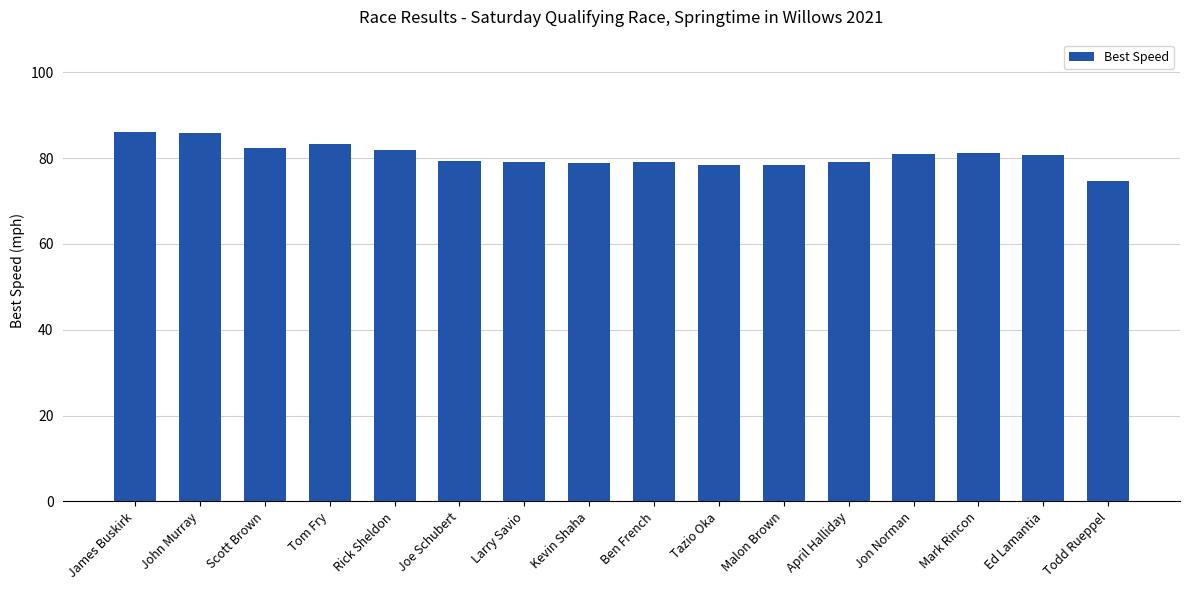

What is the maximum value shown in the chart?

86.1